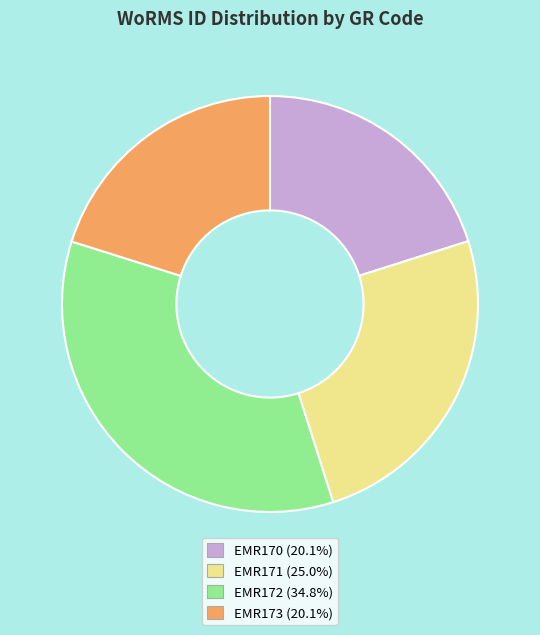

Which has a higher value, EMR173 or EMR171?

EMR171